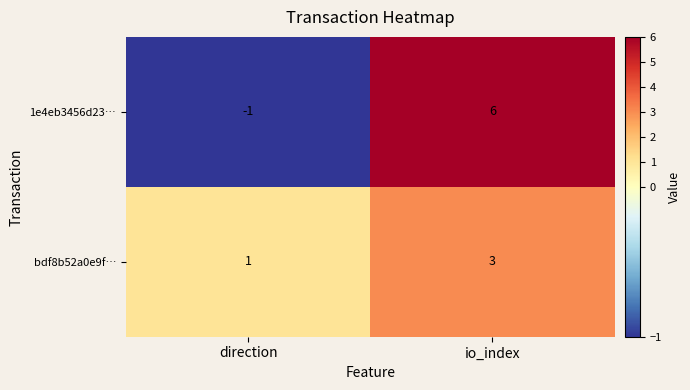

Reading left to right, extract all data points from this chart.

1e4eb3456d23…: -1	6
bdf8b52a0e9f…: 1	3